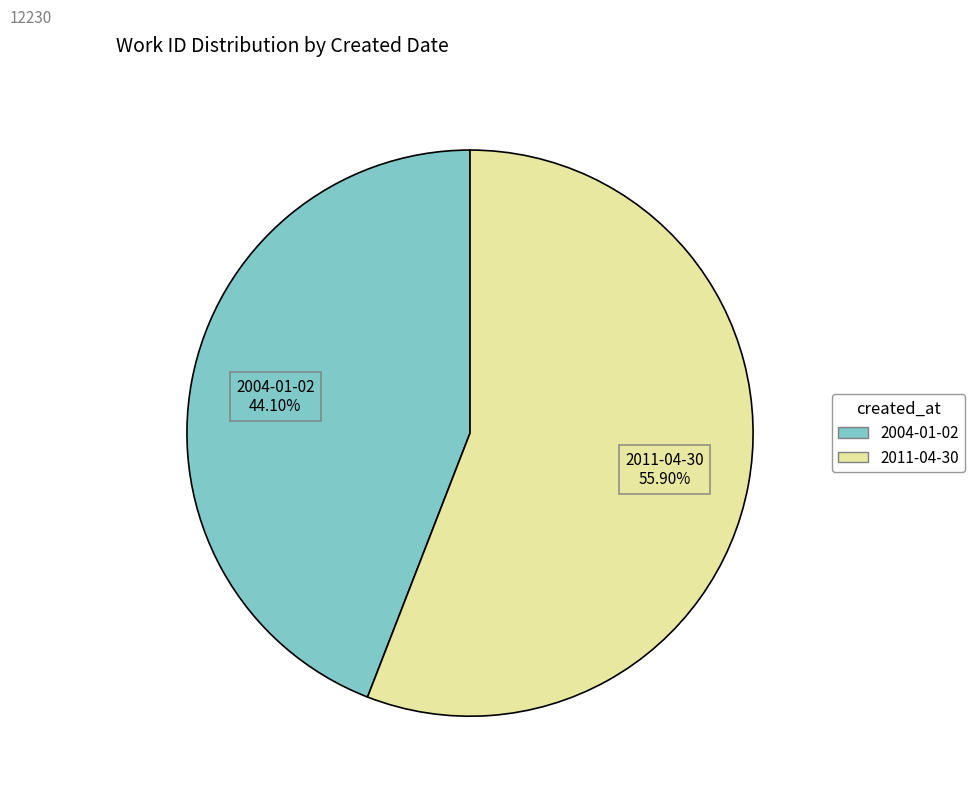

Does 2011-04-30 account for over 50% of the chart?

Yes